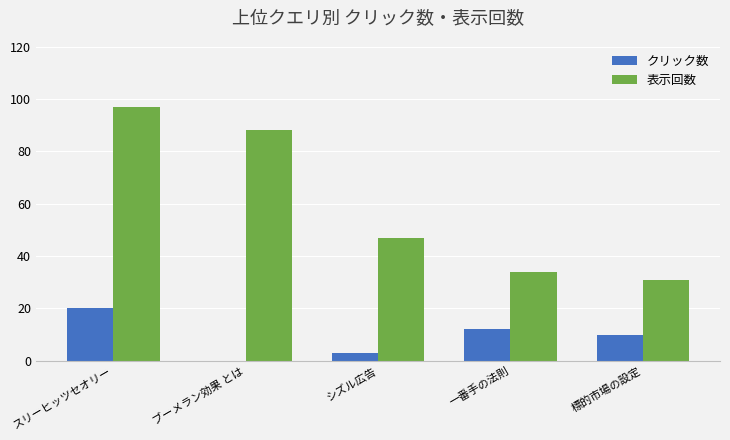

What is the highest value of the 表示回数 series?

97